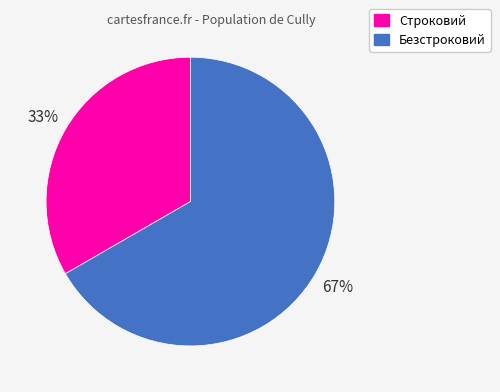

Which category has the smallest portion of the pie?

Строковий